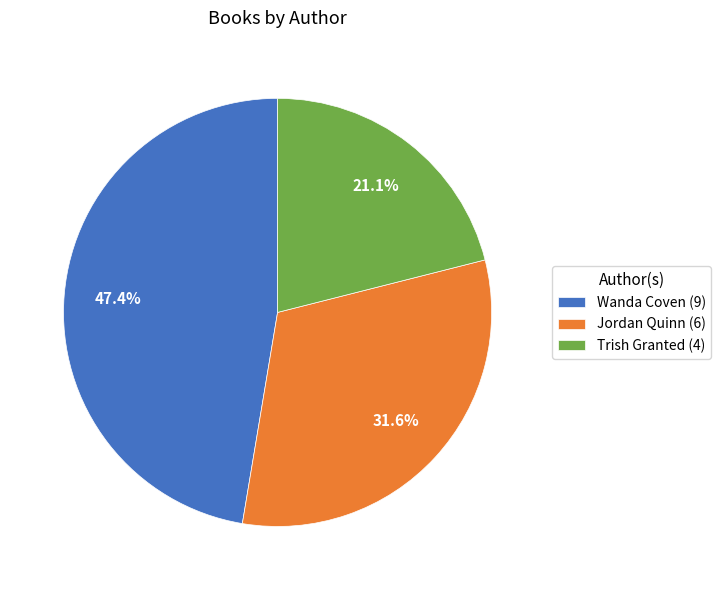

How many slices are in this pie chart?

3